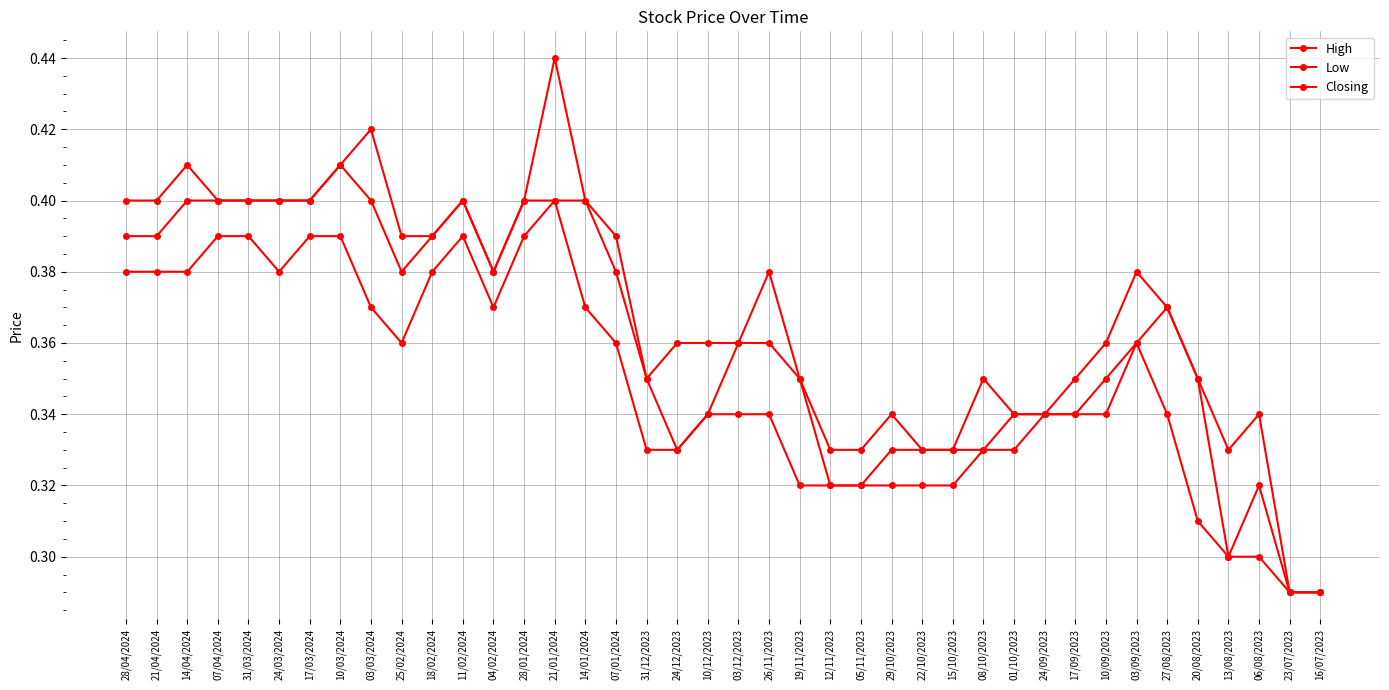

Is this an area chart (filled region under the line)?

No